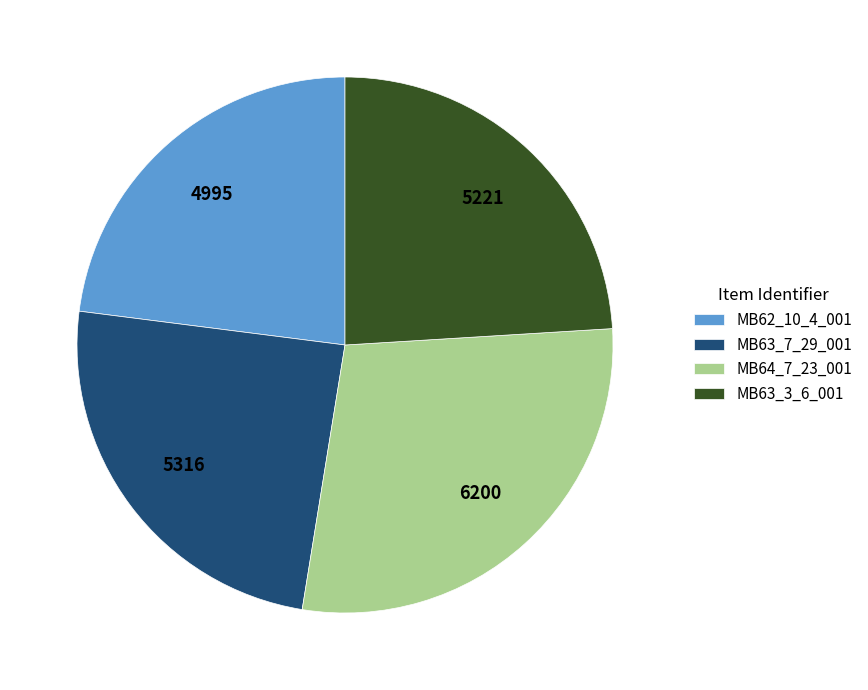

Is there any slice that represents more than half of the pie?

No